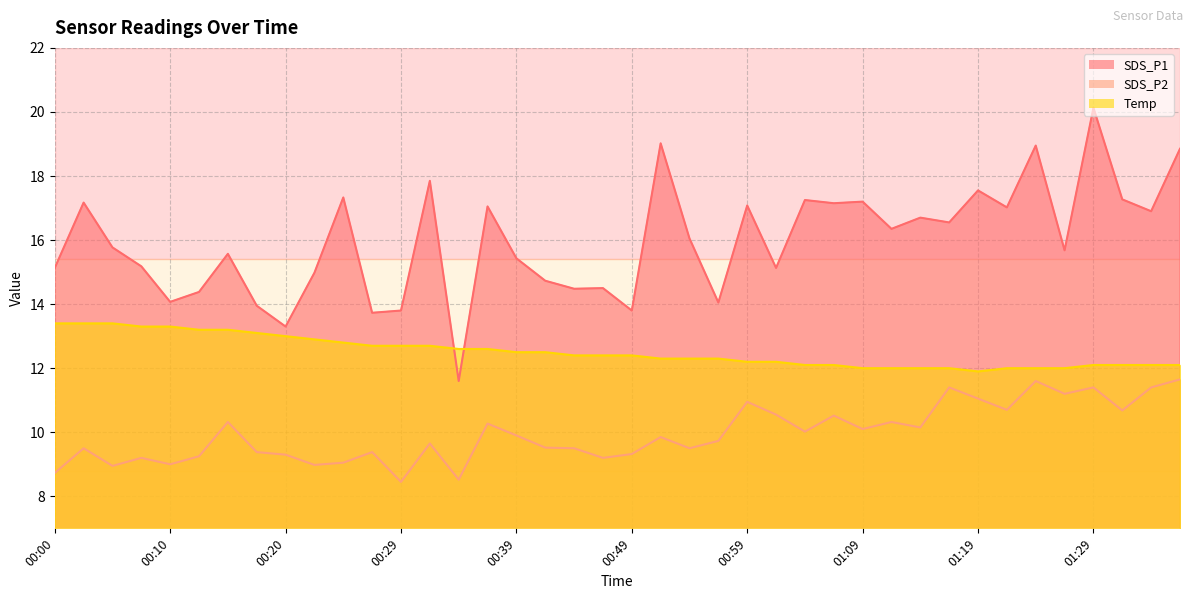

What is the value of the SDS_P2 point at the 6th from the left?

9.2